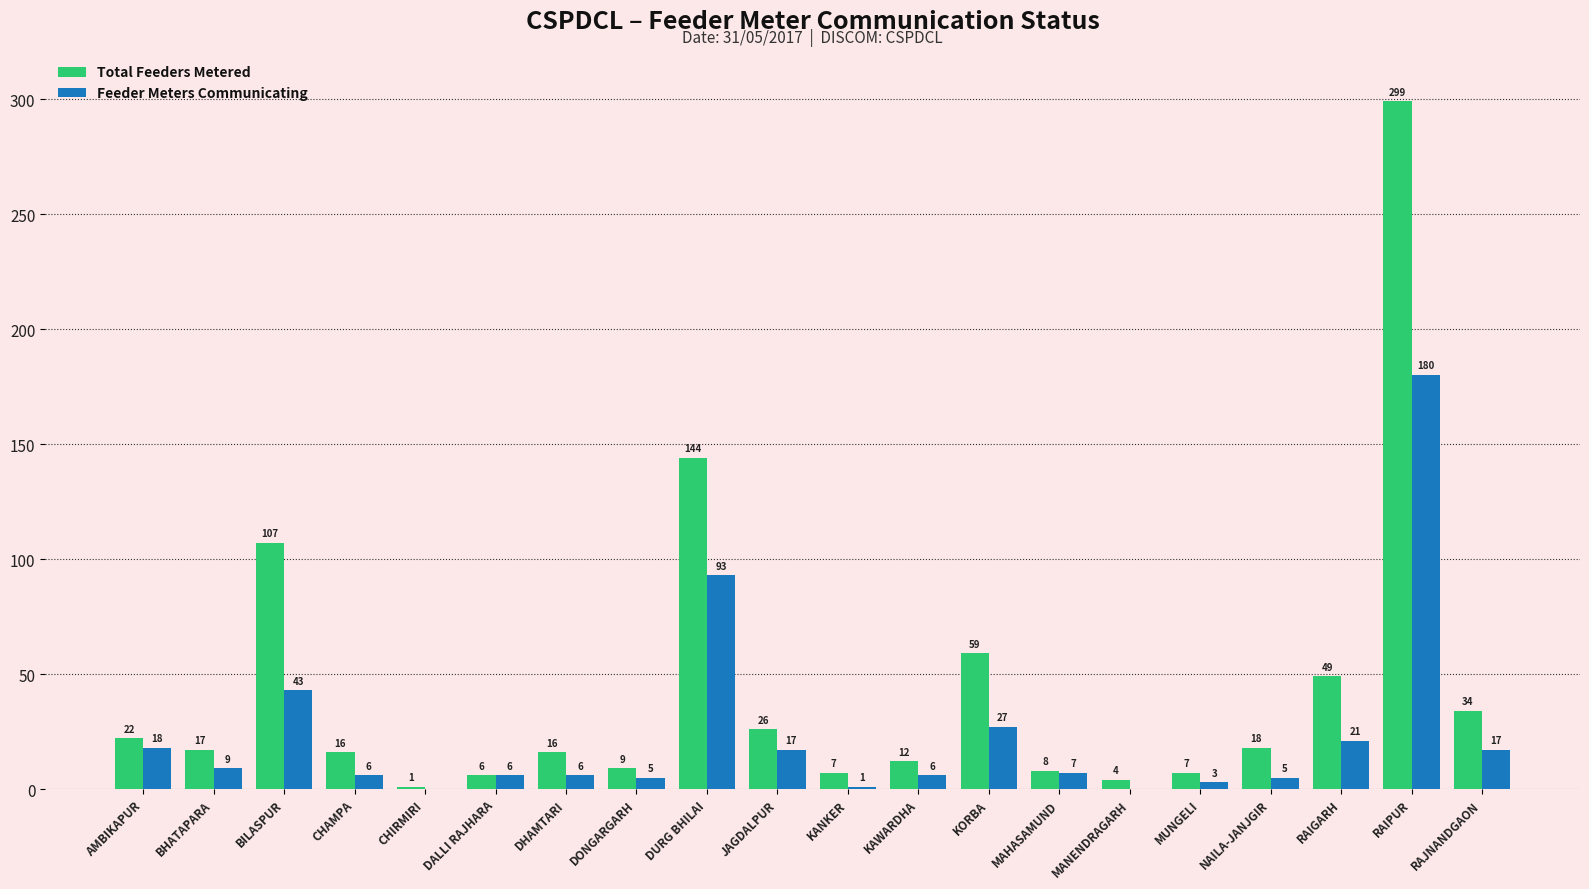

What are all the series names shown in the legend?

Total Feeders Metered, Feeder Meters Communicating